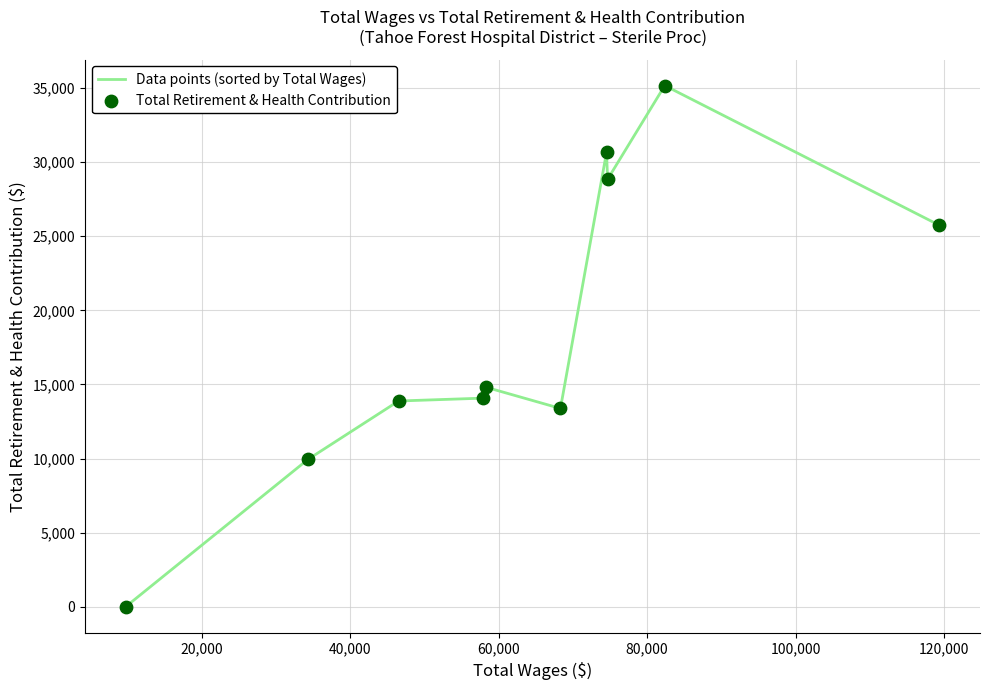

What is the greatest value displayed?

35172